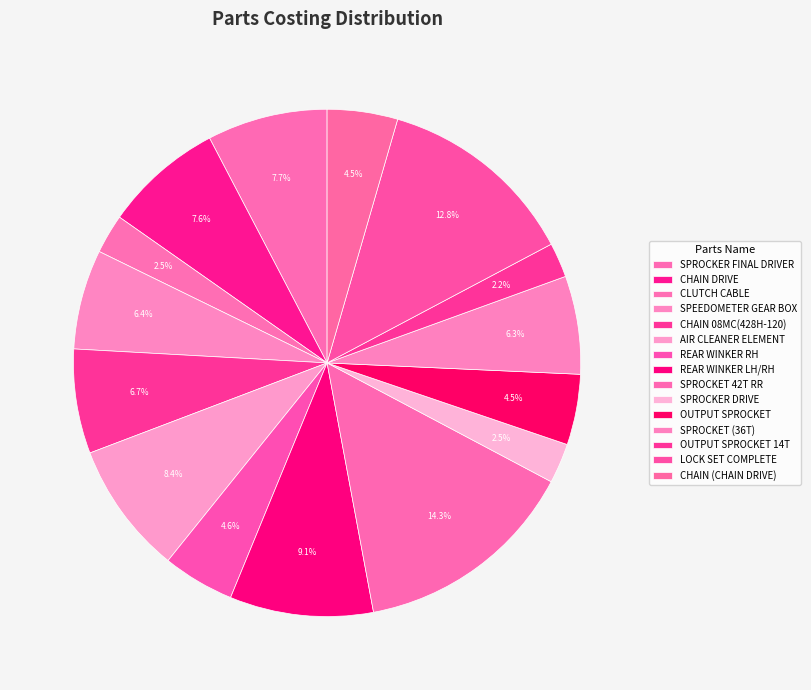

To the nearest percent, what is the average slice percentage?

7%